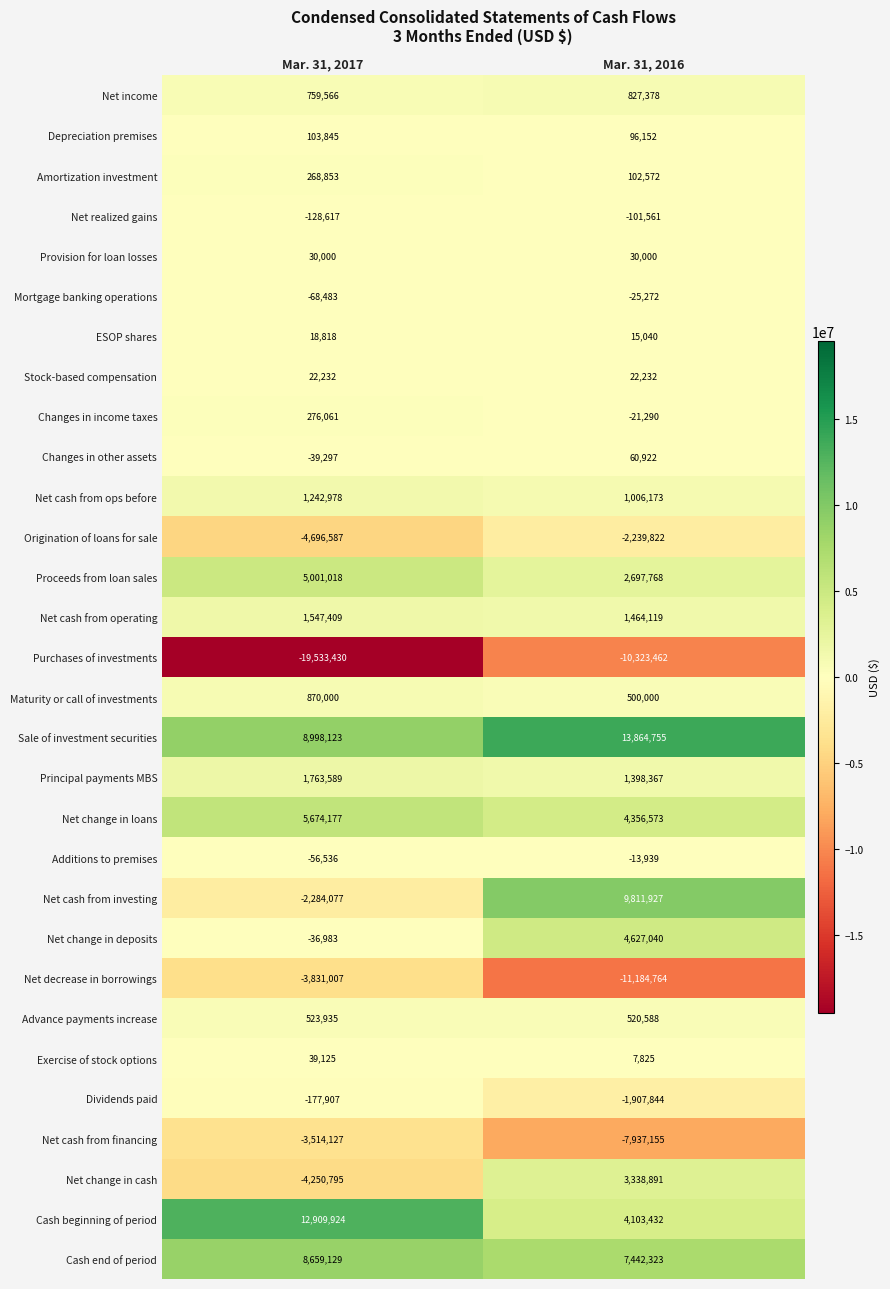

What is the spread (max minus min) of values at Mar. 31, 2016?

25049519